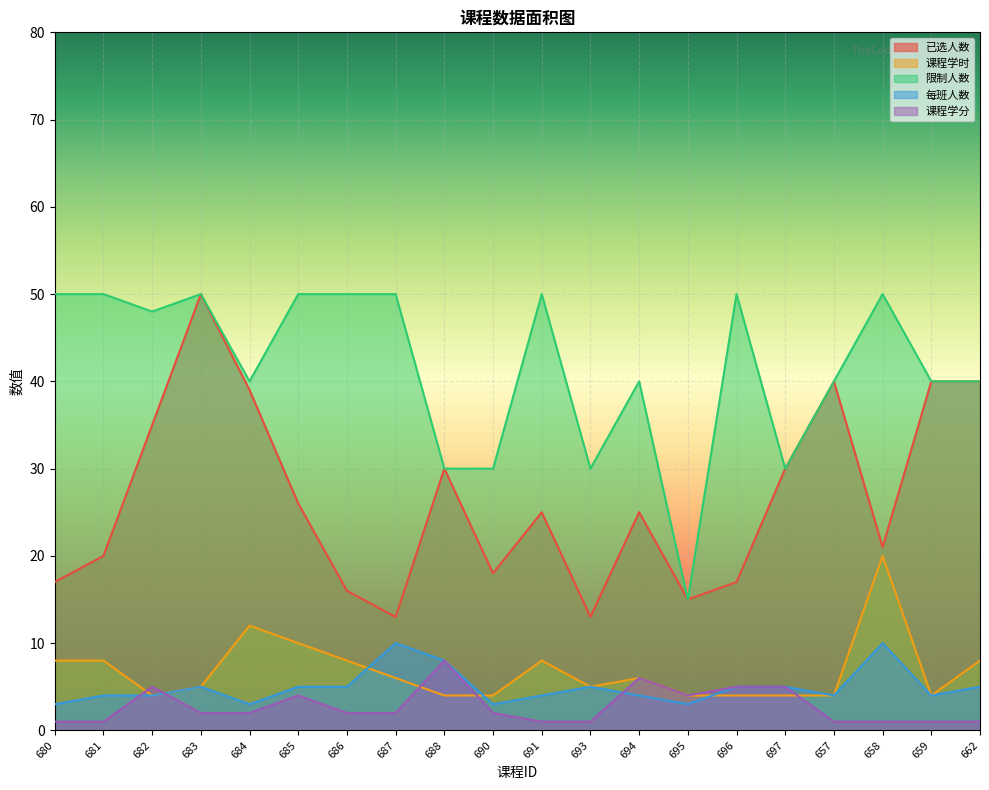

At which label does 限制人数 first exceed 48?

680